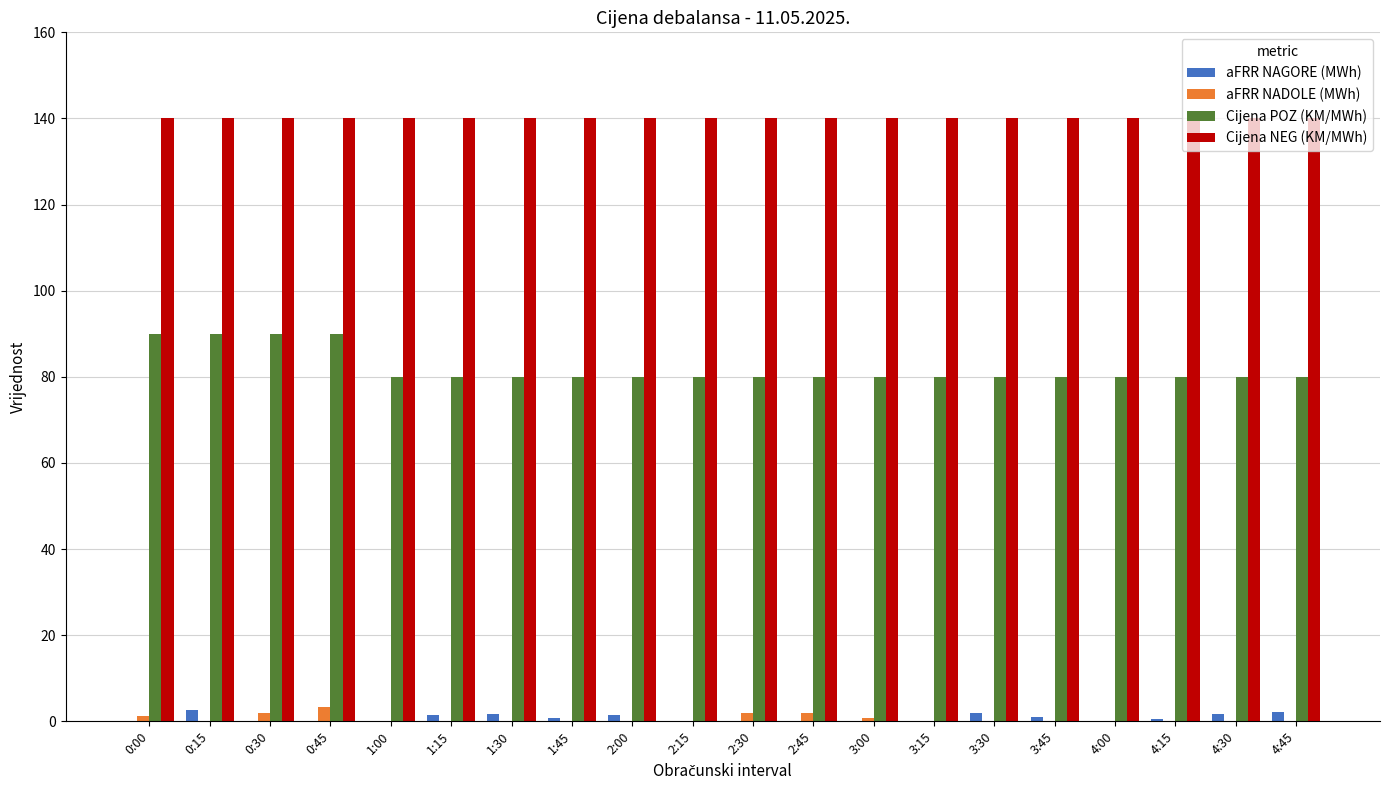

What is the spread (max minus min) of values at 1:00?

140.0